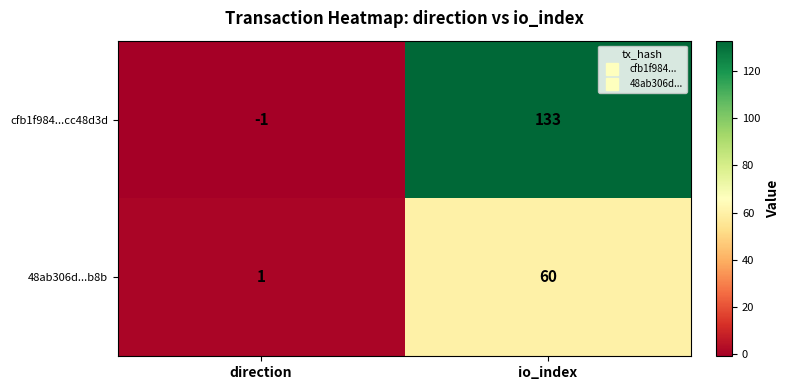

What is the approximate value of 48ab306d...b8b at io_index, to the nearest 5?

60